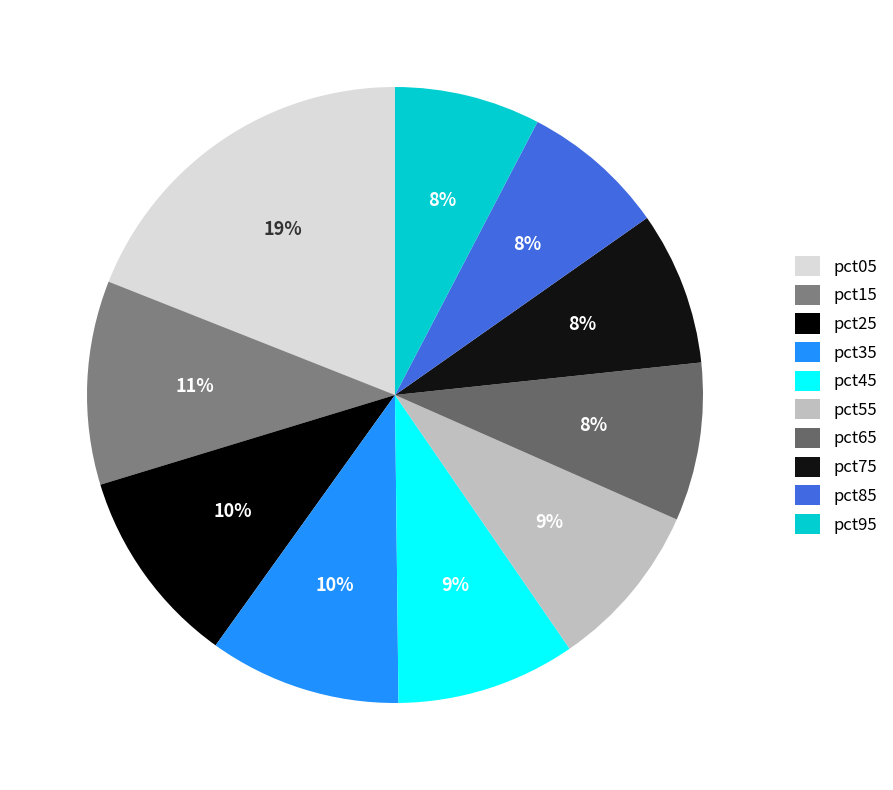

To the nearest percent, what portion does pct65 represent?

8%